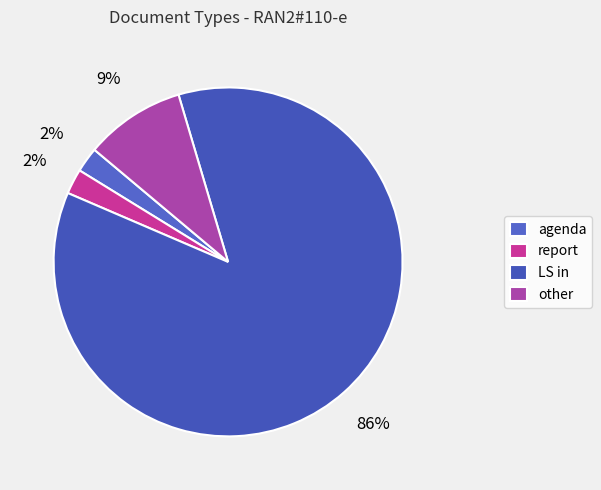

Count the number of slices in the pie.

4